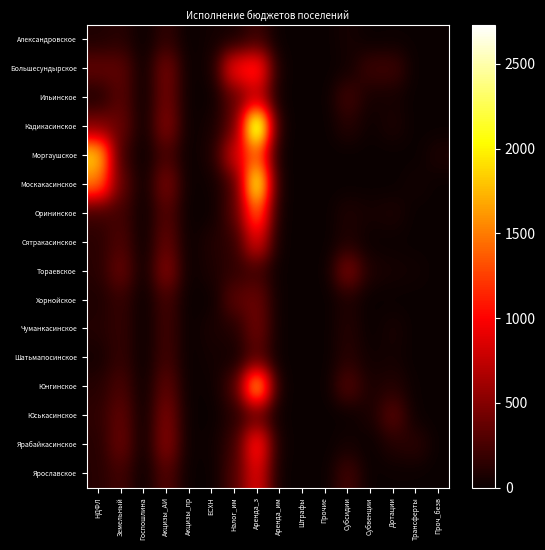

At how many categories does at least one series exceed 711?

3